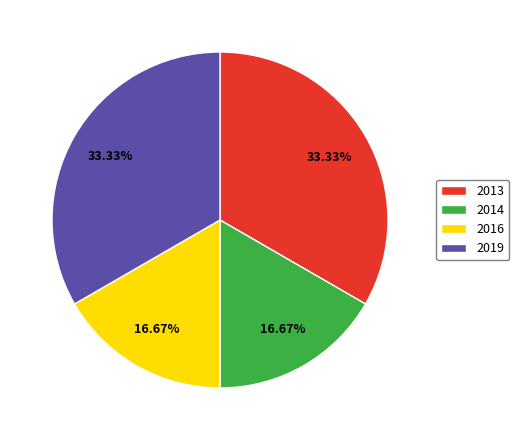

Count the number of slices in the pie.

4